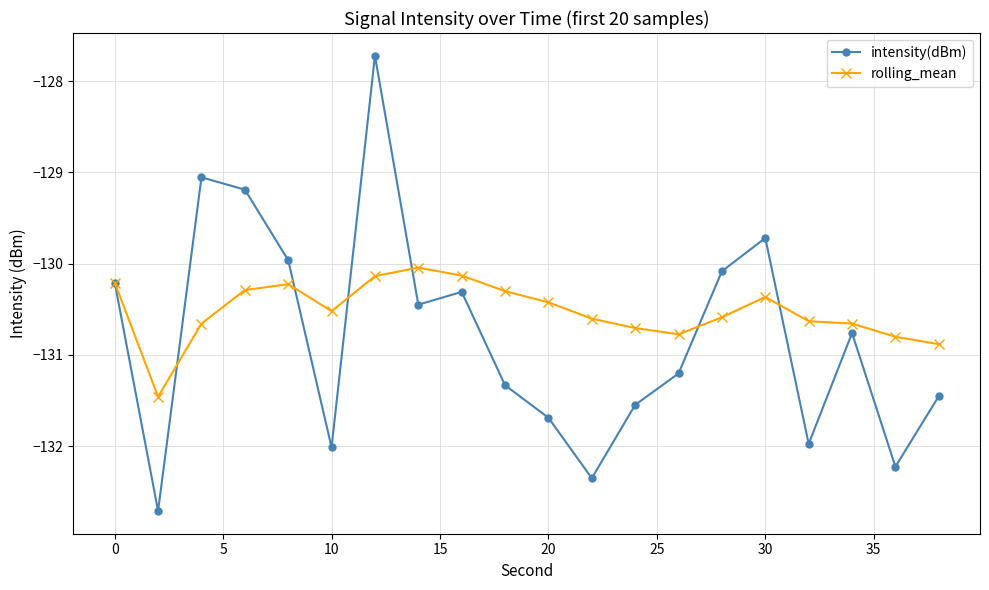

How many lines are shown in the chart?

2